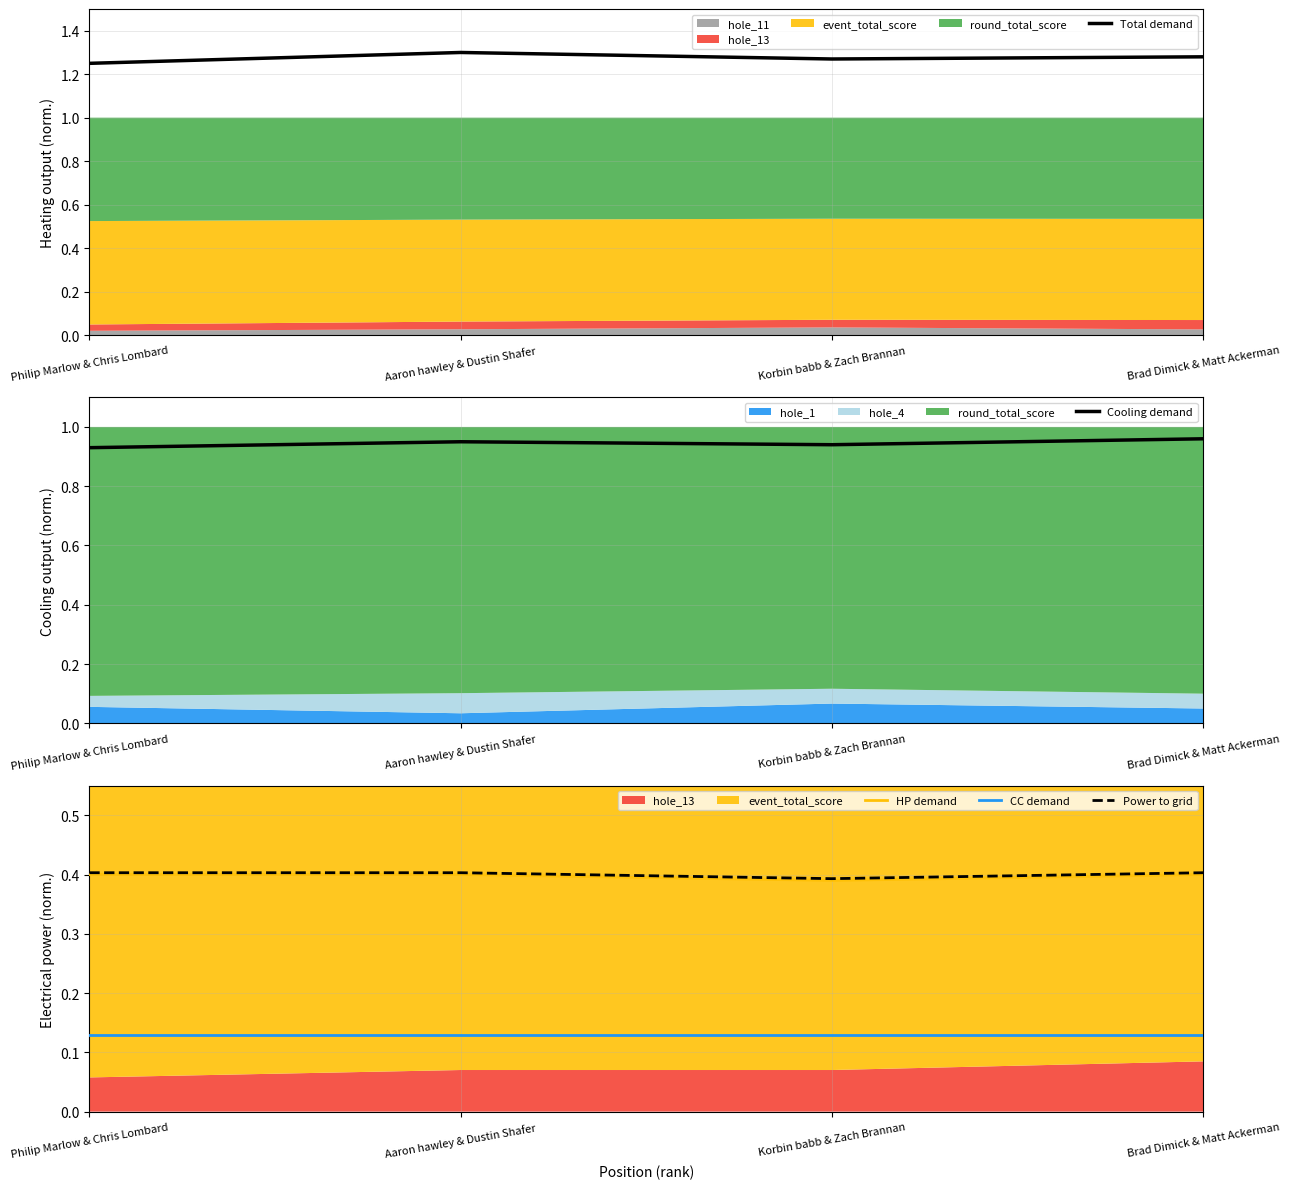

Reading right to left, transcribe all the data shown in this chart.

Total demand: Brad Dimick & Matt Ackerman=1.3	Korbin babb & Zach Brannan=1.3	Aaron hawley & Dustin Shafer=1.3	Philip Marlow & Chris Lombard=1.2
Cooling demand: Brad Dimick & Matt Ackerman=1.0	Korbin babb & Zach Brannan=0.9	Aaron hawley & Dustin Shafer=0.9	Philip Marlow & Chris Lombard=0.9
HP demand: Brad Dimick & Matt Ackerman=0.4	Korbin babb & Zach Brannan=0.4	Aaron hawley & Dustin Shafer=0.4	Philip Marlow & Chris Lombard=0.4
CC demand: Brad Dimick & Matt Ackerman=0.1	Korbin babb & Zach Brannan=0.1	Aaron hawley & Dustin Shafer=0.1	Philip Marlow & Chris Lombard=0.1
Power to grid: Brad Dimick & Matt Ackerman=0.4	Korbin babb & Zach Brannan=0.4	Aaron hawley & Dustin Shafer=0.4	Philip Marlow & Chris Lombard=0.4